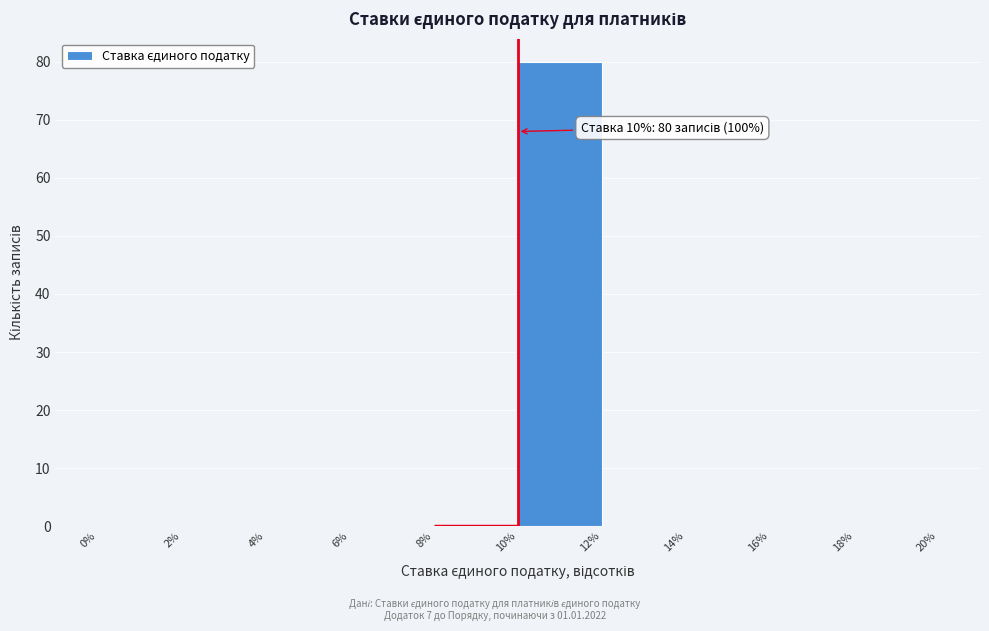

Which range on the x-axis has the tallest bar?

10% to 12%